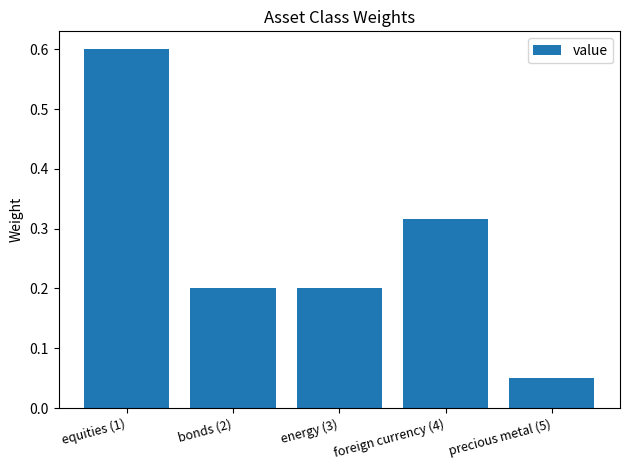

At which label is the value closest to 0?

precious metal (5)